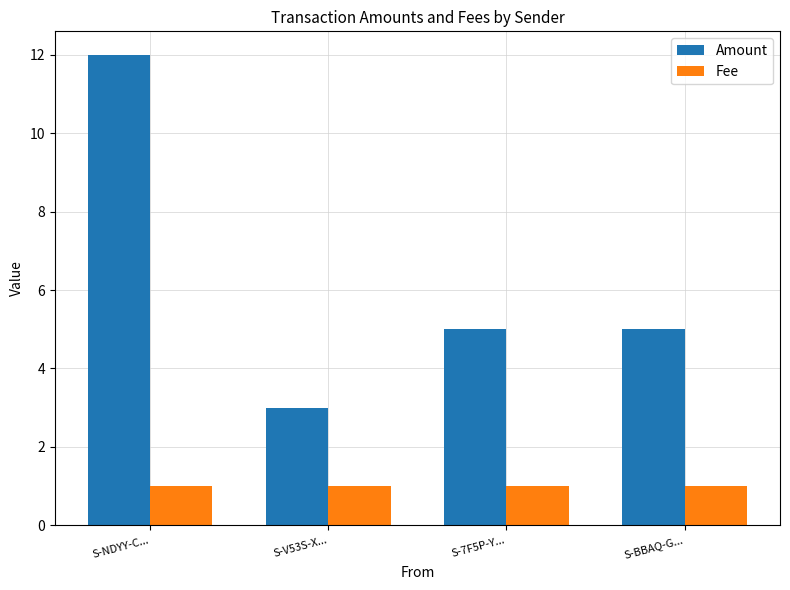

Is it true that Fee equals 2 at S-NDYY-C...?

False